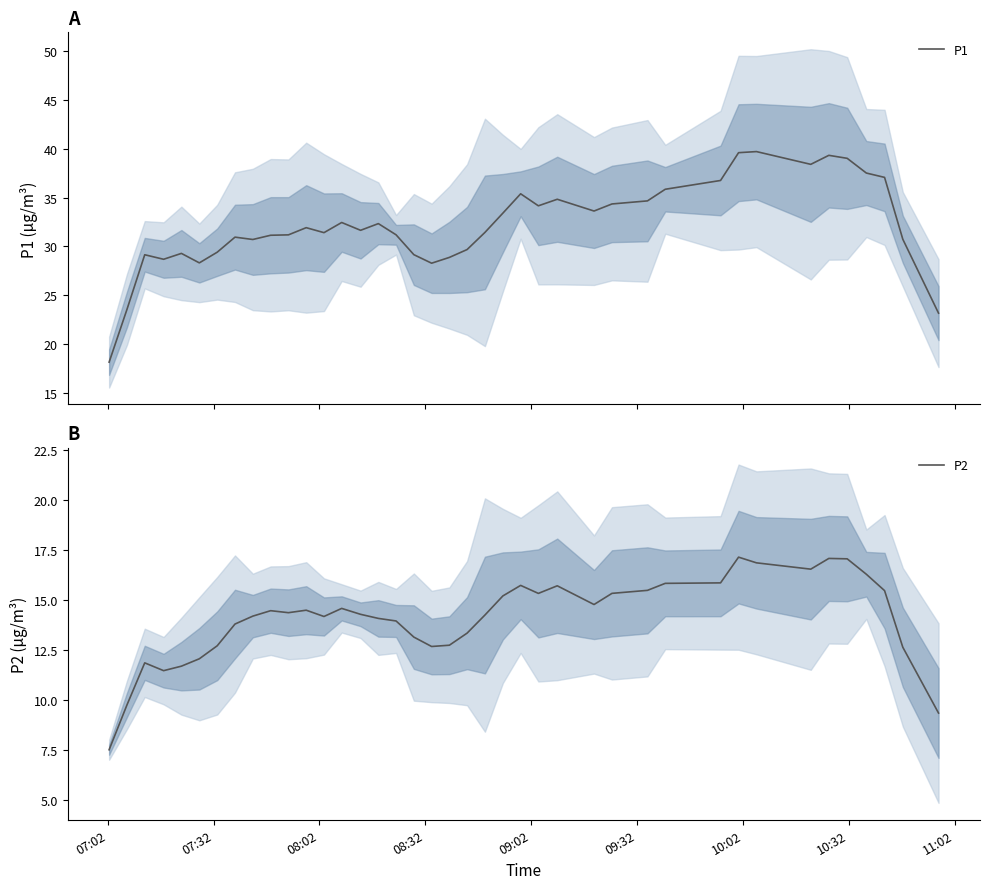

Count the number of categories in the chart.

40